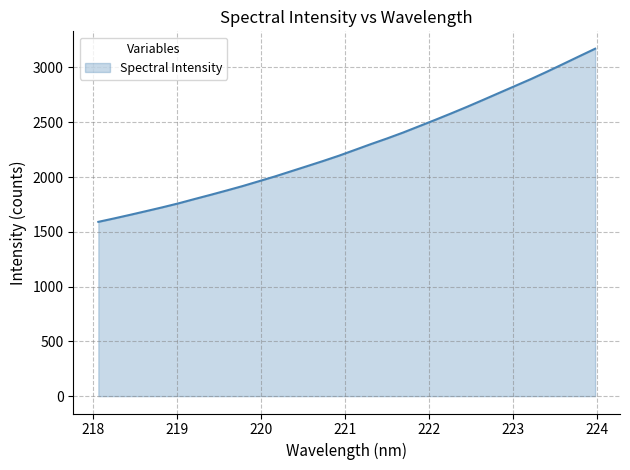

What is the greatest value displayed?

3171.1